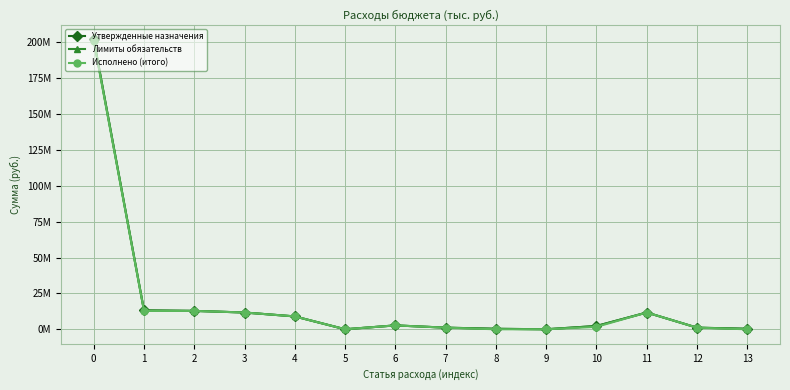

In Утвержденные назначения, how many points are higher than both neighbors (excluding endpoints)?

2